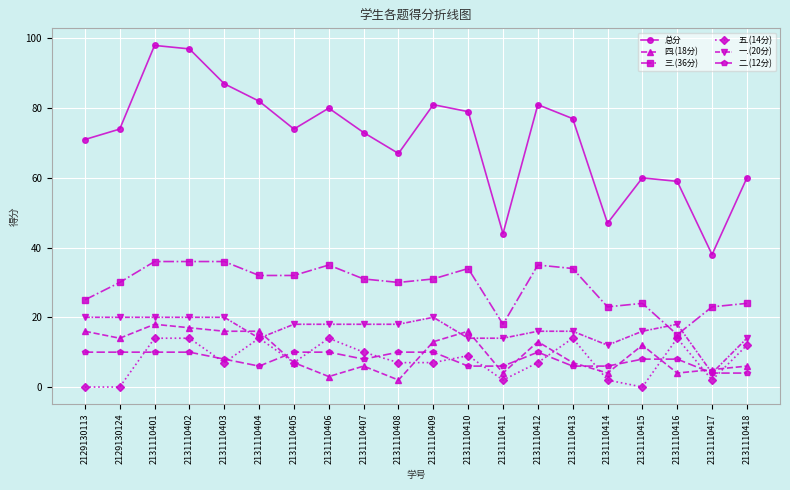

Is the value of 总分 at 2131110405 greater than the value of 四.(18分) at 2131110408?

Yes